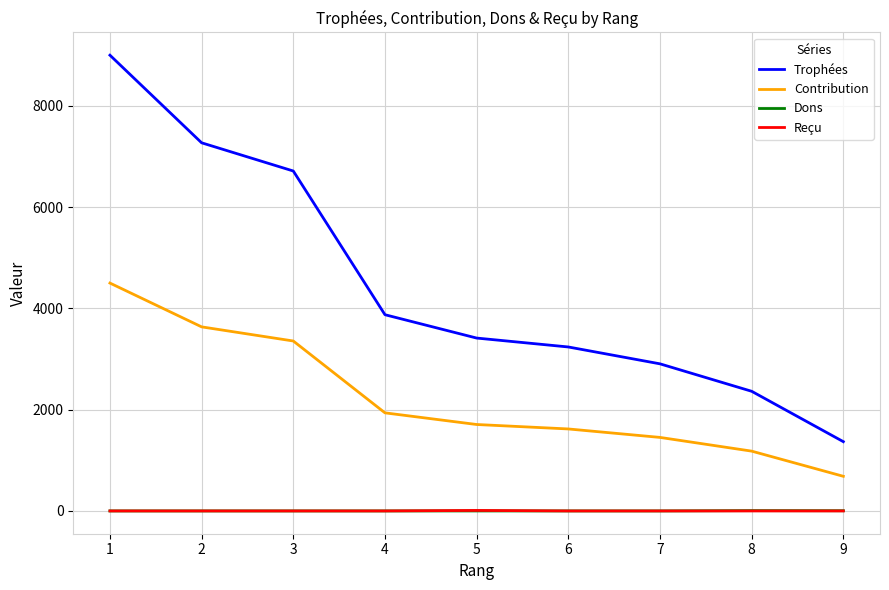

Does the chart have visible grid lines?

Yes